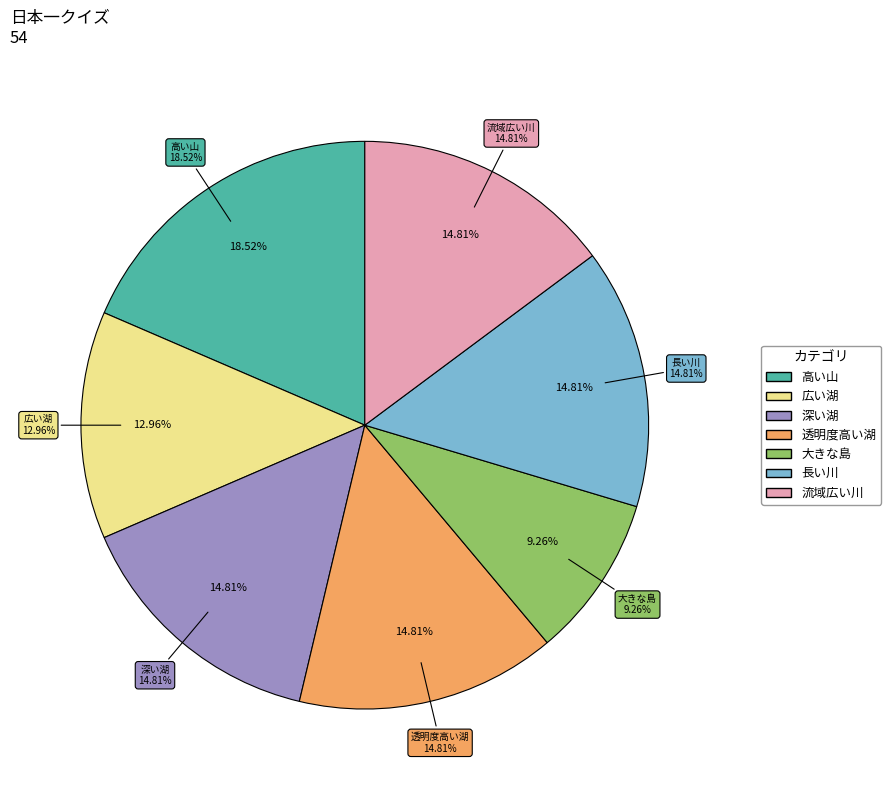

To the nearest percent, what is the combined percentage of 日本一透明度の高い湖は？ and 日本一深い湖は？?

30%